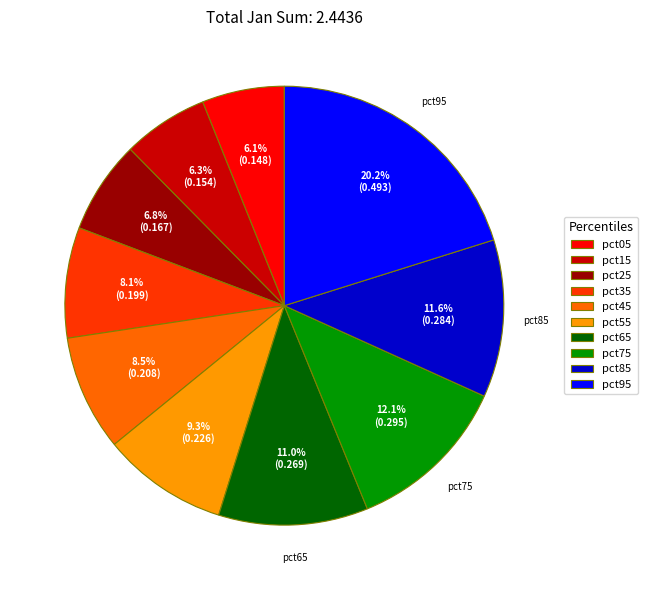

Combined, do pct25 and pct45 account for over 50%?

No